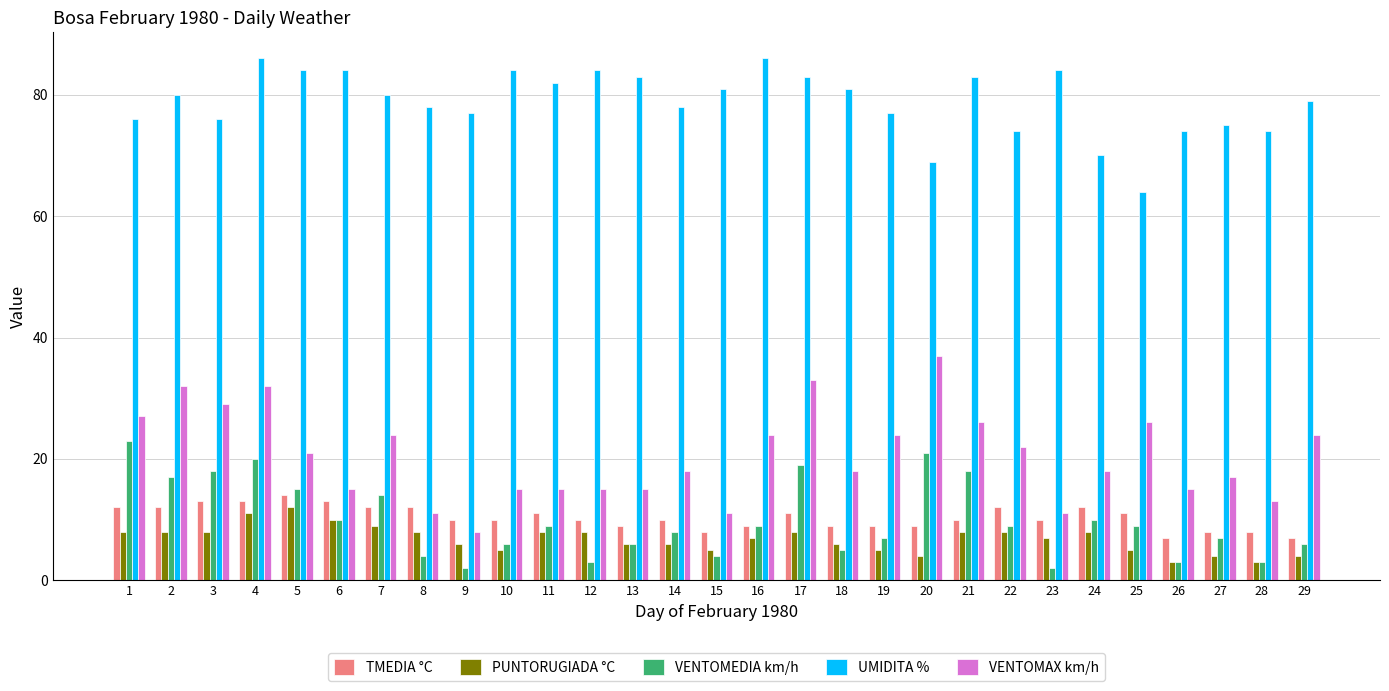

Reading left to right, what are all the values shown in this chart?

TMEDIA °C: 1=12	2=12	3=13	4=13	5=14	6=13	7=12	8=12	9=10	10=10	11=11	12=10	13=9	14=10	15=8	16=9	17=11	18=9	19=9	20=9	21=10	22=12	23=10	24=12	25=11	26=7	27=8	28=8	29=7
PUNTORUGIADA °C: 1=8	2=8	3=8	4=11	5=12	6=10	7=9	8=8	9=6	10=5	11=8	12=8	13=6	14=6	15=5	16=7	17=8	18=6	19=5	20=4	21=8	22=8	23=7	24=8	25=5	26=3	27=4	28=3	29=4
VENTOMEDIA km/h: 1=23	2=17	3=18	4=20	5=15	6=10	7=14	8=4	9=2	10=6	11=9	12=3	13=6	14=8	15=4	16=9	17=19	18=5	19=7	20=21	21=18	22=9	23=2	24=10	25=9	26=3	27=7	28=3	29=6
UMIDITA %: 1=76	2=80	3=76	4=86	5=84	6=84	7=80	8=78	9=77	10=84	11=82	12=84	13=83	14=78	15=81	16=86	17=83	18=81	19=77	20=69	21=83	22=74	23=84	24=70	25=64	26=74	27=75	28=74	29=79
VENTOMAX km/h: 1=27	2=32	3=29	4=32	5=21	6=15	7=24	8=11	9=8	10=15	11=15	12=15	13=15	14=18	15=11	16=24	17=33	18=18	19=24	20=37	21=26	22=22	23=11	24=18	25=26	26=15	27=17	28=13	29=24